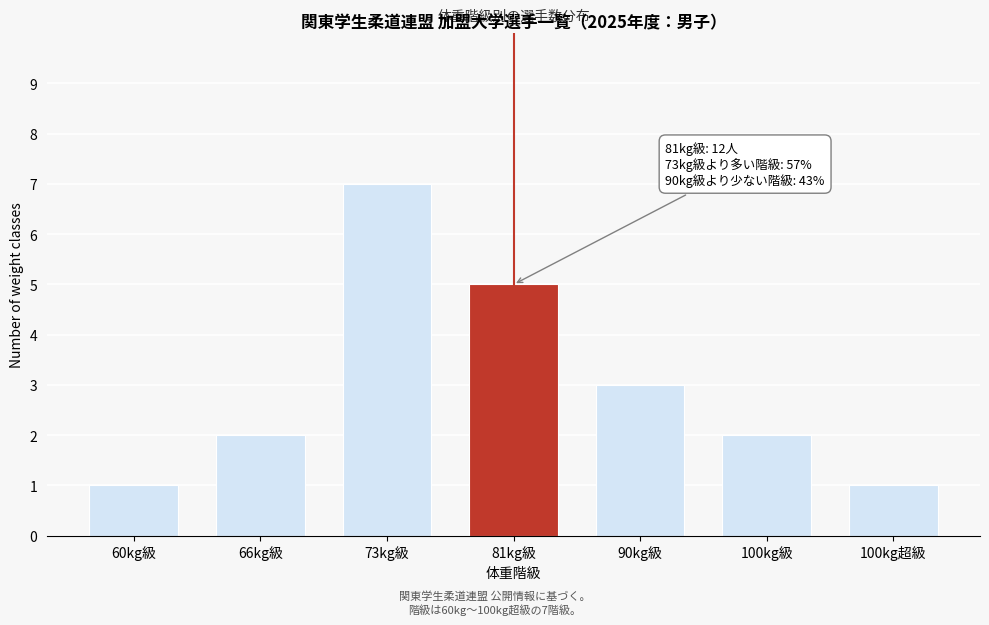

Reading right to left, extract all data points from this chart.

100kg超級=1	100kg級=2	90kg級=3	81kg級=5	73kg級=7	66kg級=2	60kg級=1